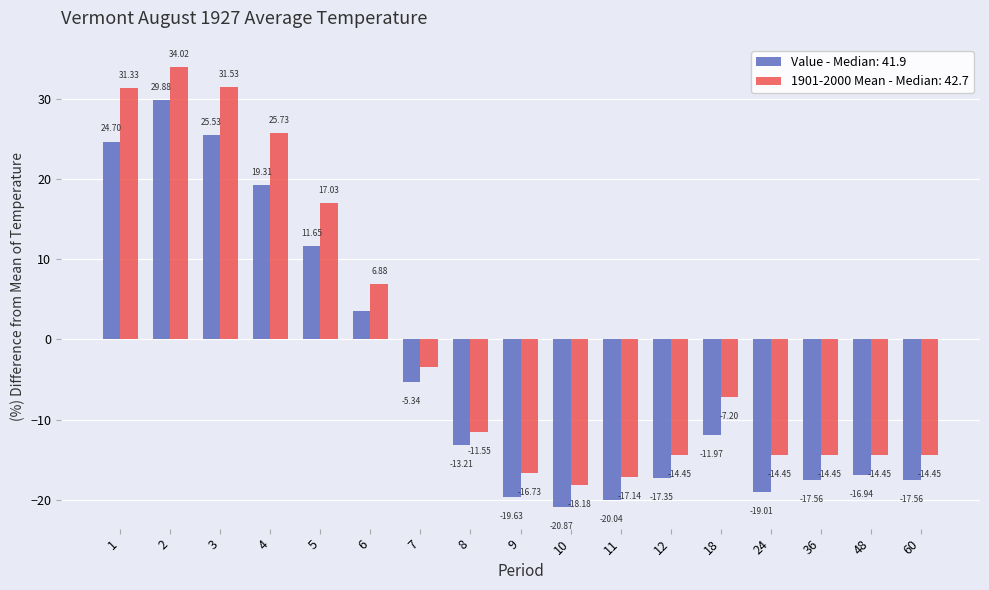

At how many categories does at least one series exceed 14?

5